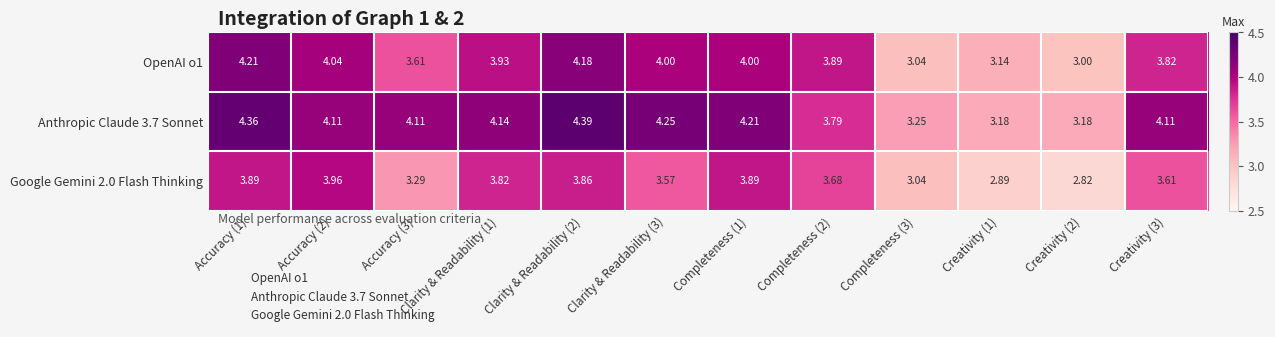

Is the value of Google Gemini 2.0 Flash Thinking at Accuracy (2) greater than the value of Anthropic Claude 3.7 Sonnet at Completeness (3)?

Yes